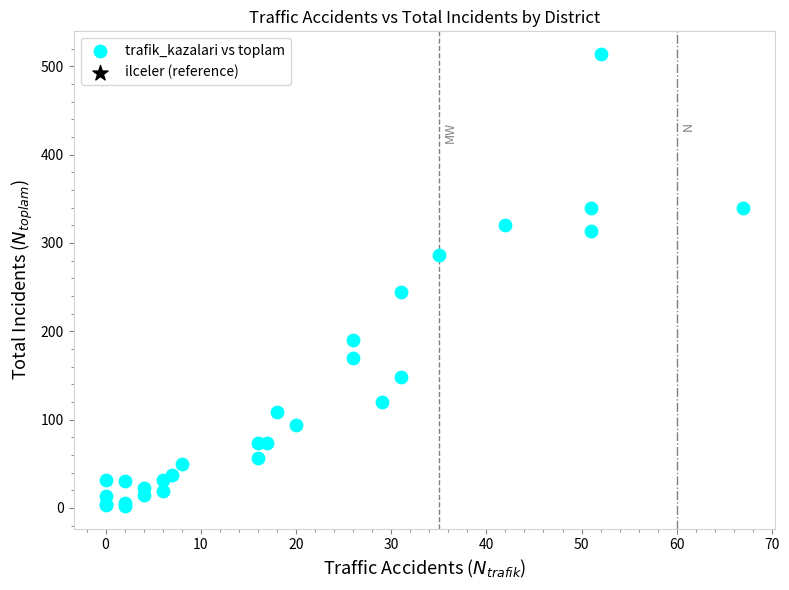

What Y value in the scatter plot is closest to 258?

244